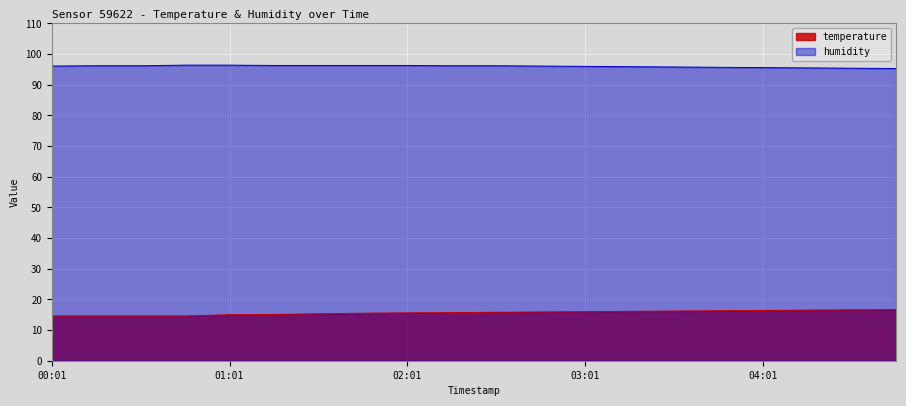

What are all the series names shown in the legend?

temperature, humidity